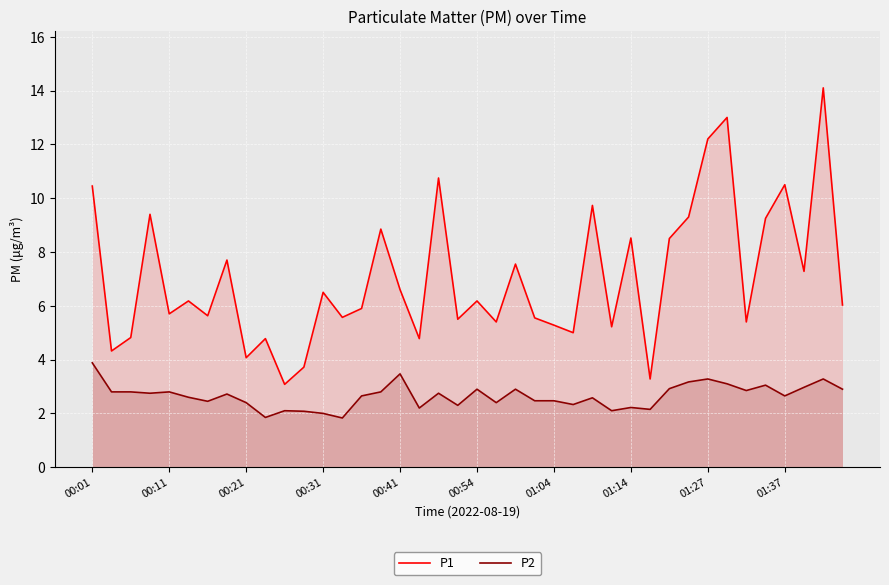

Rank the series by their maximum value, from lowest to highest.

P2, P1